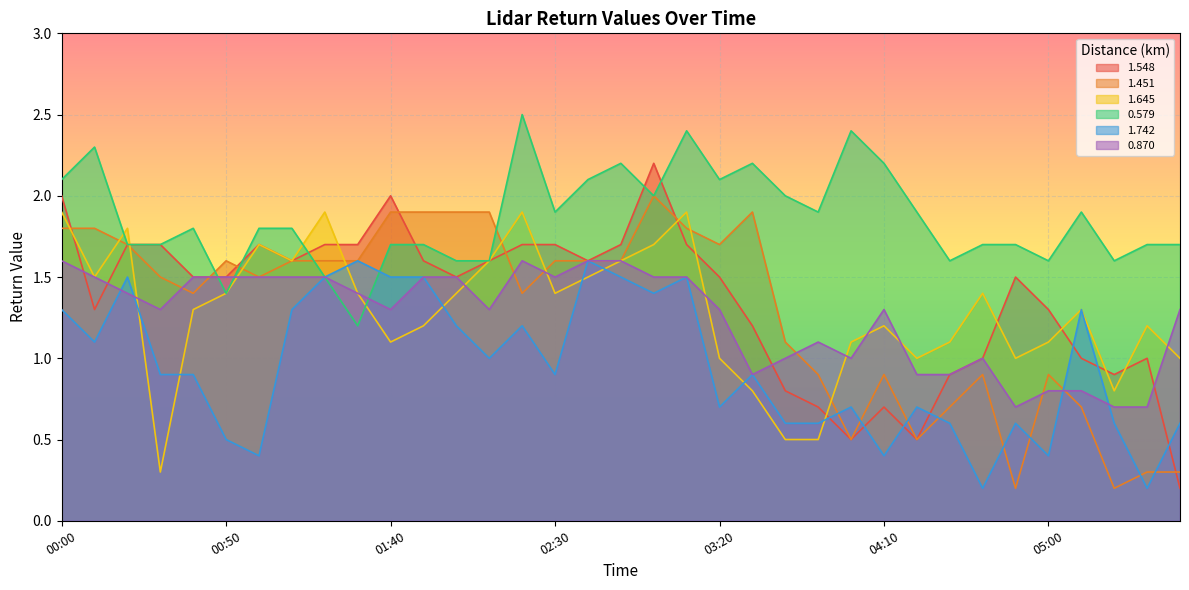

Is it true that 1.742 equals 1.7 at 02:20?

False